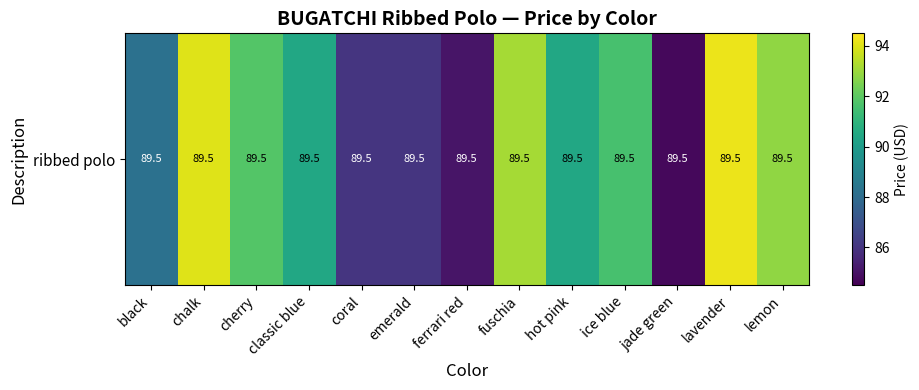

How many data points are less than 90?

5